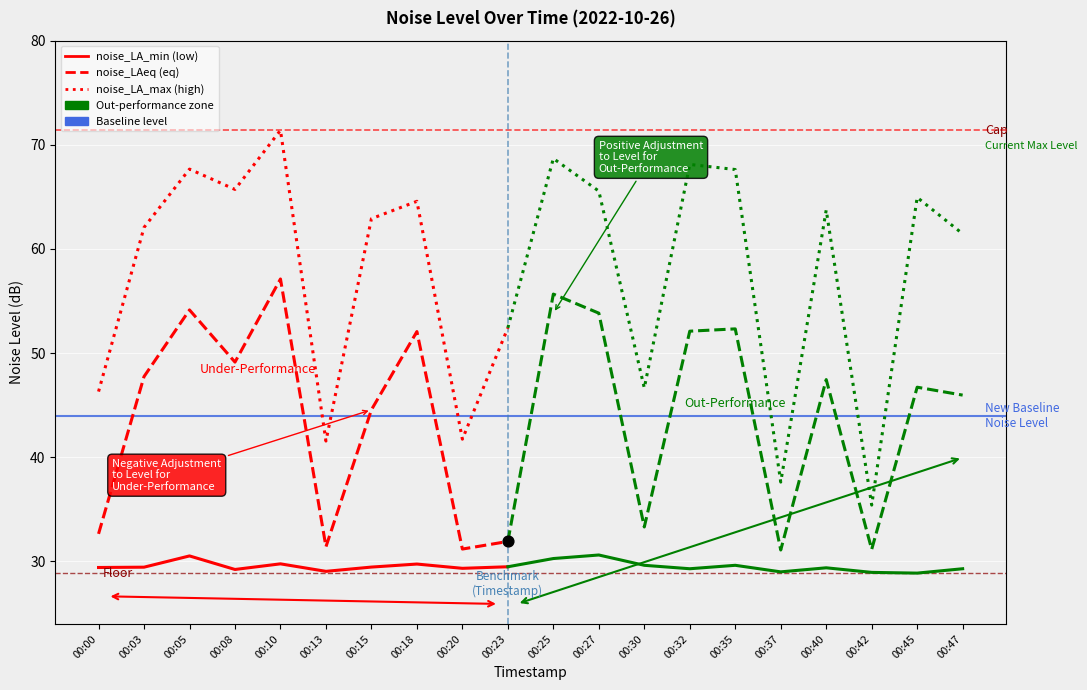

What is the total value across all series at 00:03?

139.3